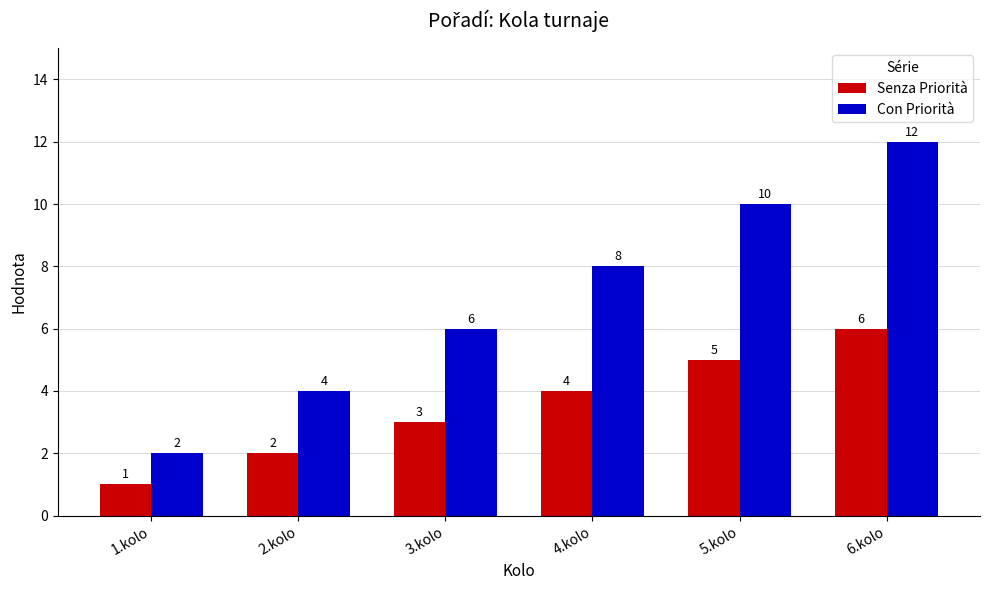

Rank the series at 5.kolo from highest to lowest value.

Con Priorità, Senza Priorità